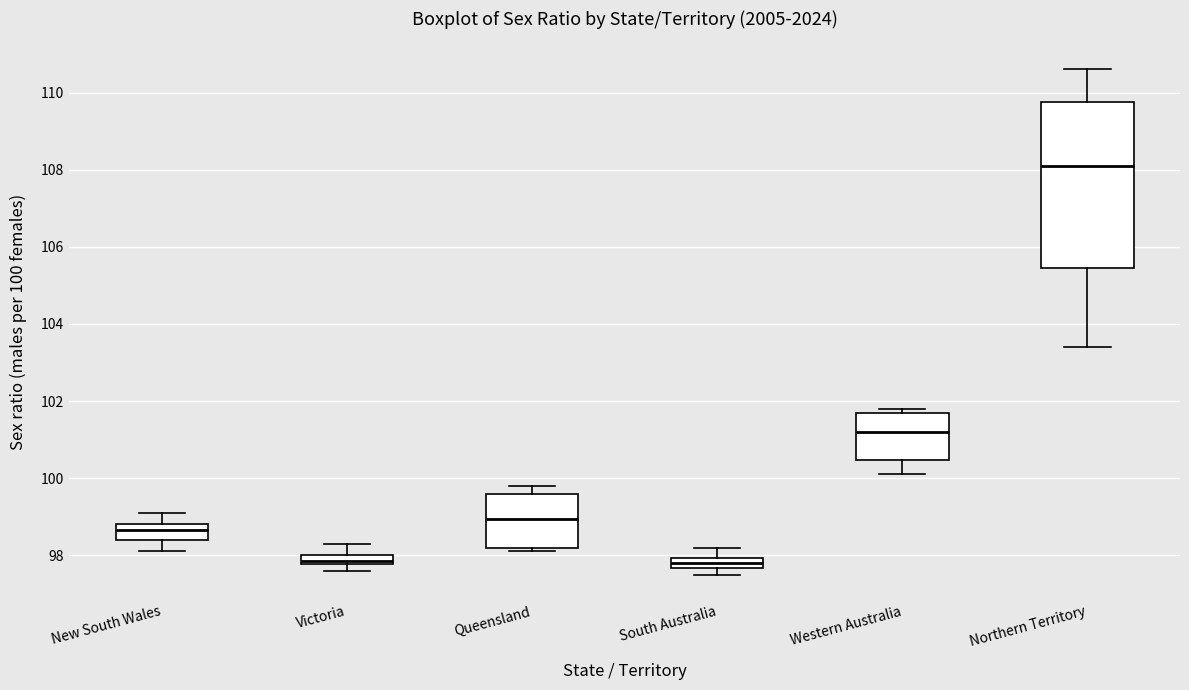

Which box has the highest median line?

Northern Territory